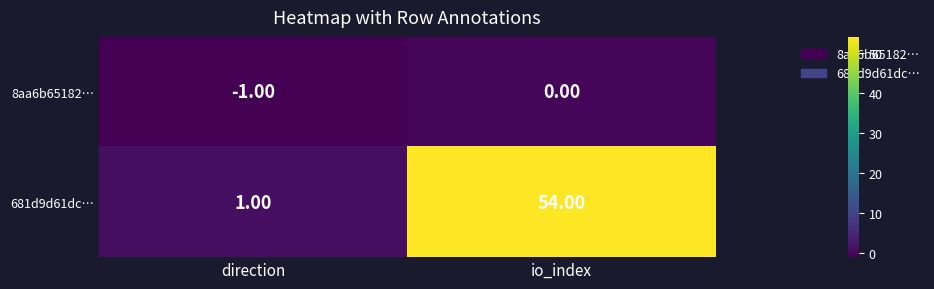

Which label corresponds to the largest value in the chart?

io_index